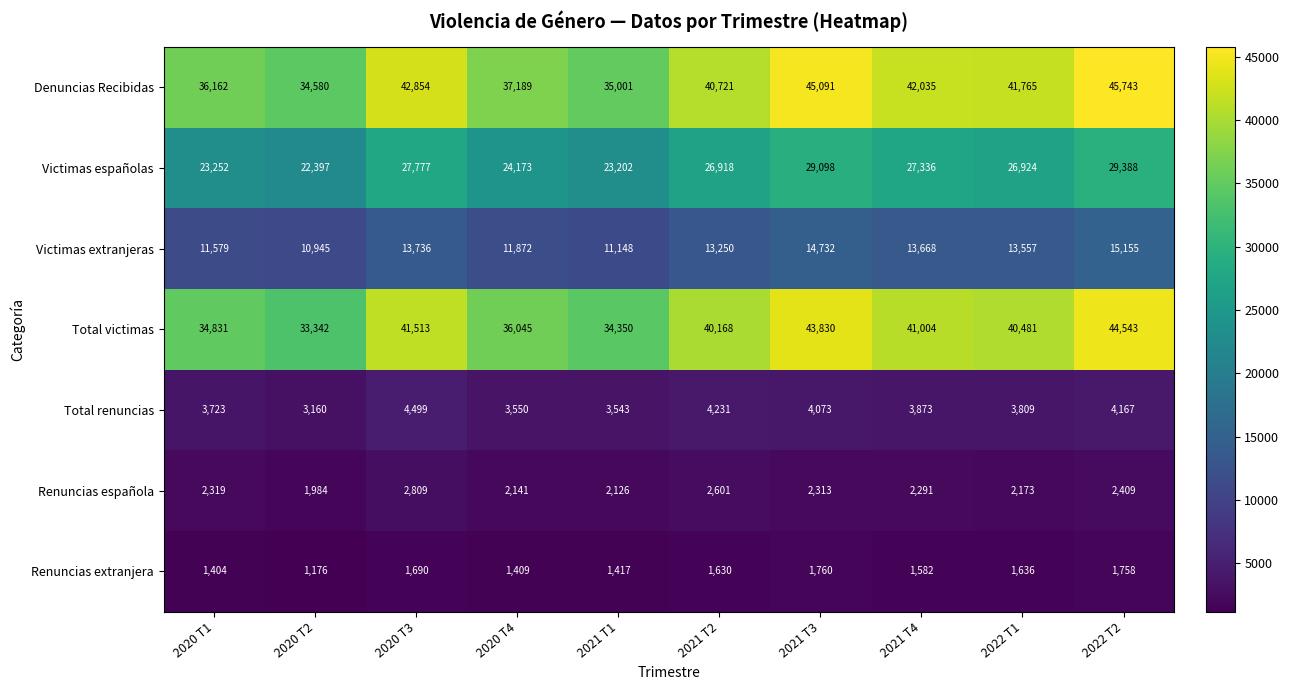

What is the maximum value shown in the chart?

45743